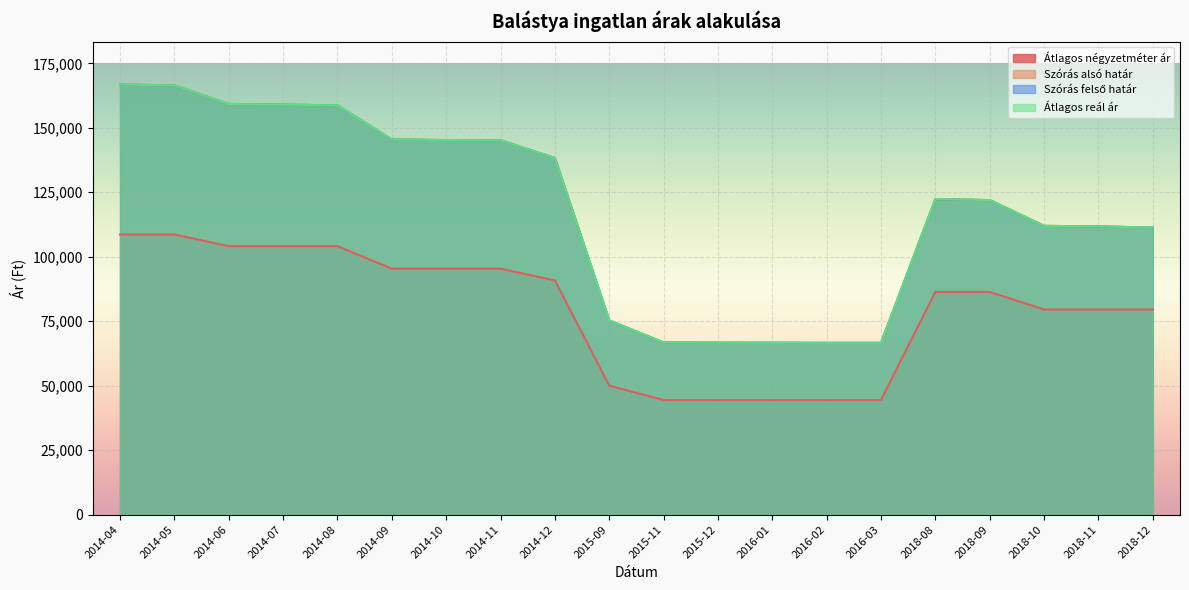

How many values in the Átlagos négyzetméter ár series exceed 86363?

9